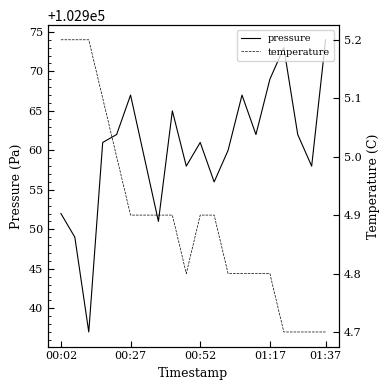

What is the highest value of the temperature series?

5.2